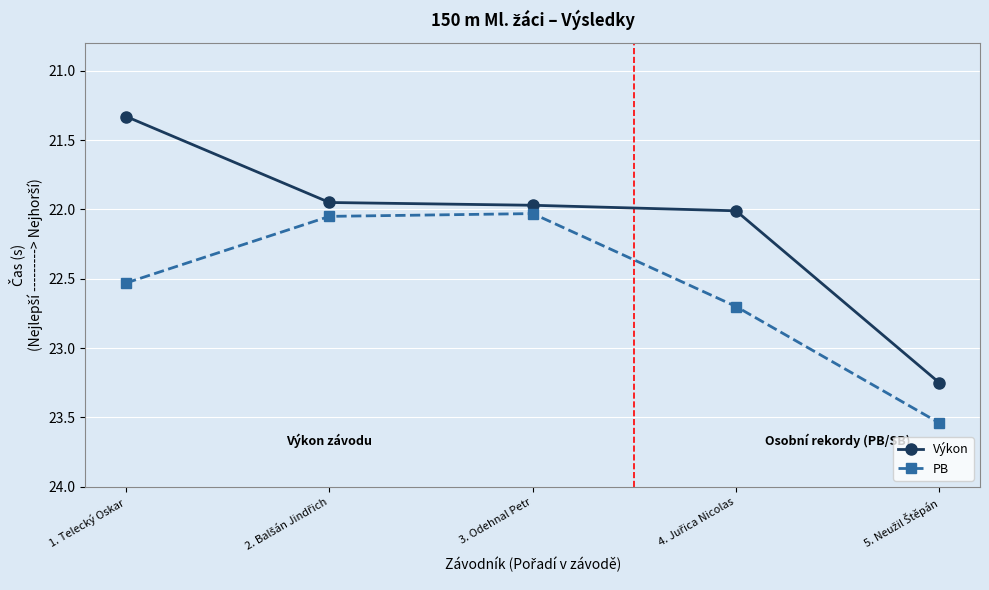

How many lines are shown in the chart?

2